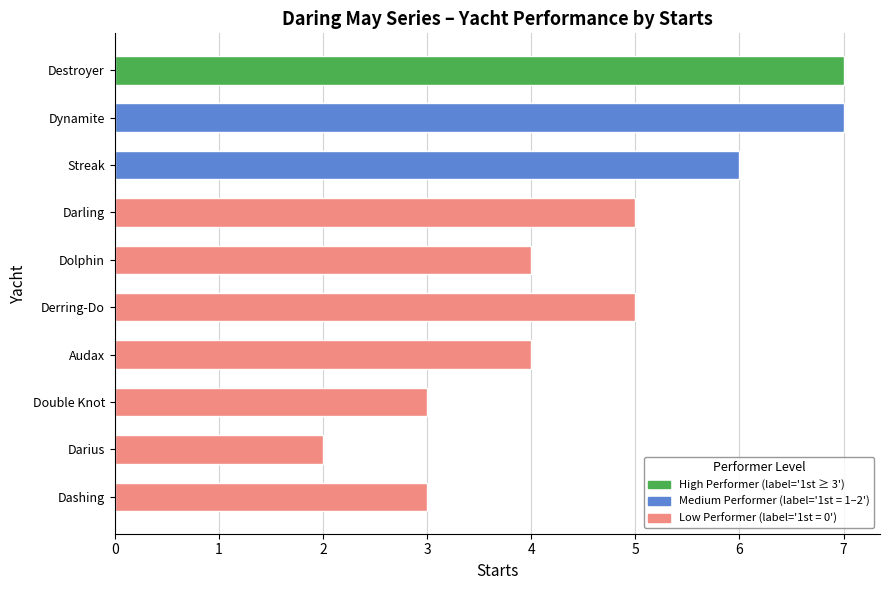

Count the number of data series in this chart.

1